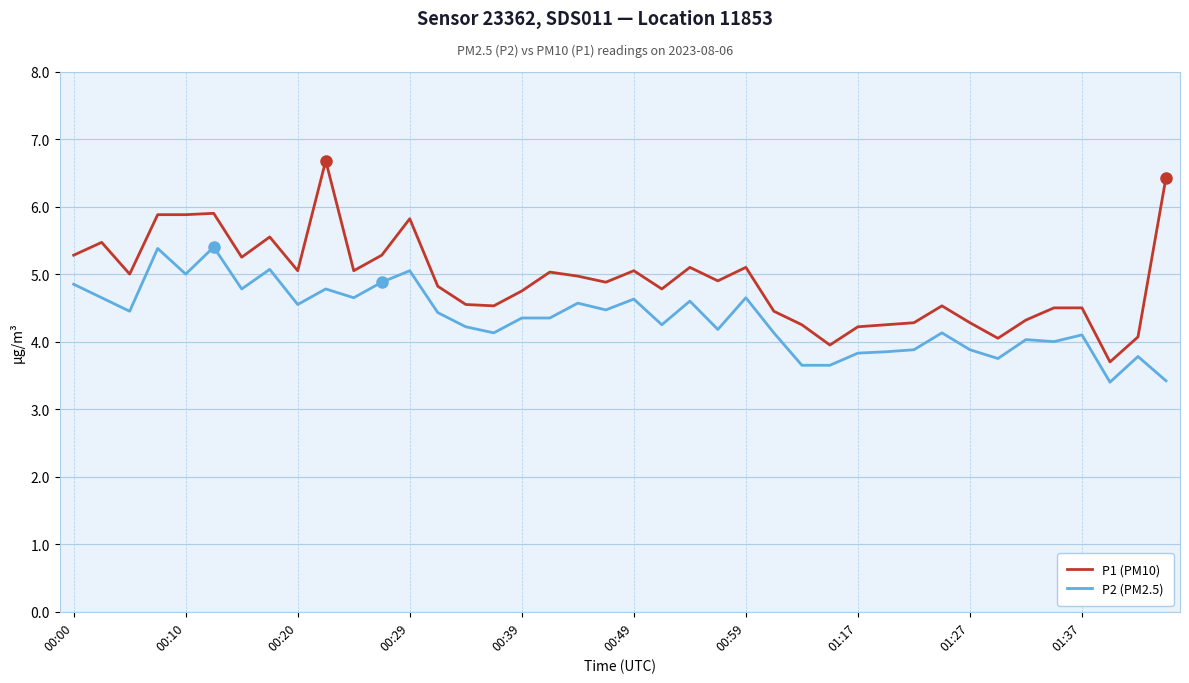

Rank the series by their average value, from lowest to highest.

P2 (PM2.5), P1 (PM10)